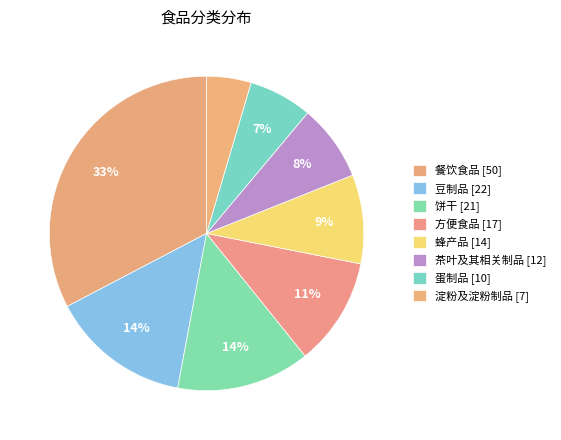

Does 蛋制品 account for over 50% of the chart?

No